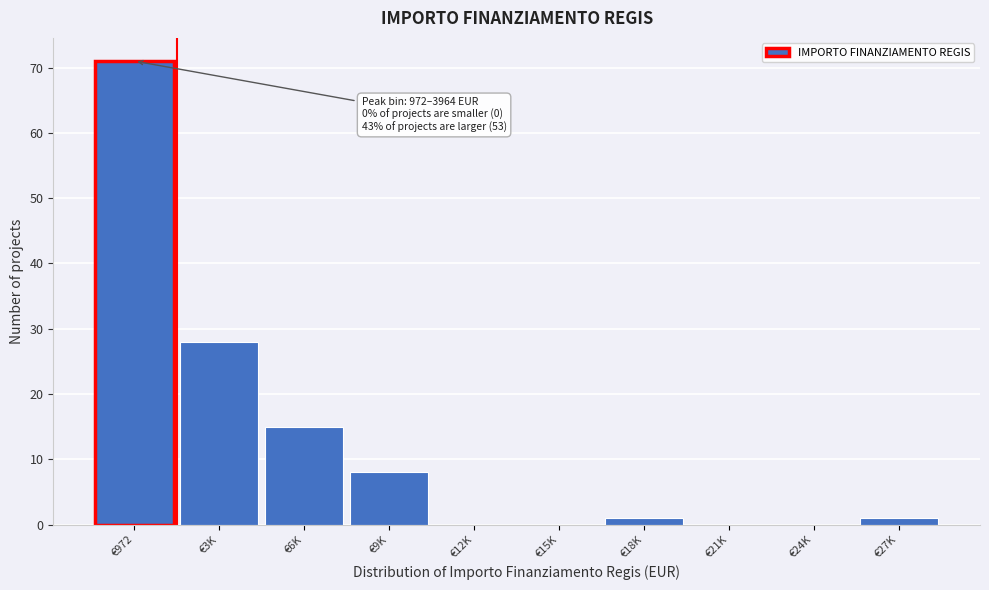

Reading left to right, list all the values displayed in this chart.

€972=71	€3K=28	€6K=15	€9K=8	€12K=0	€15K=0	€18K=1	€21K=0	€24K=0	€27K=1